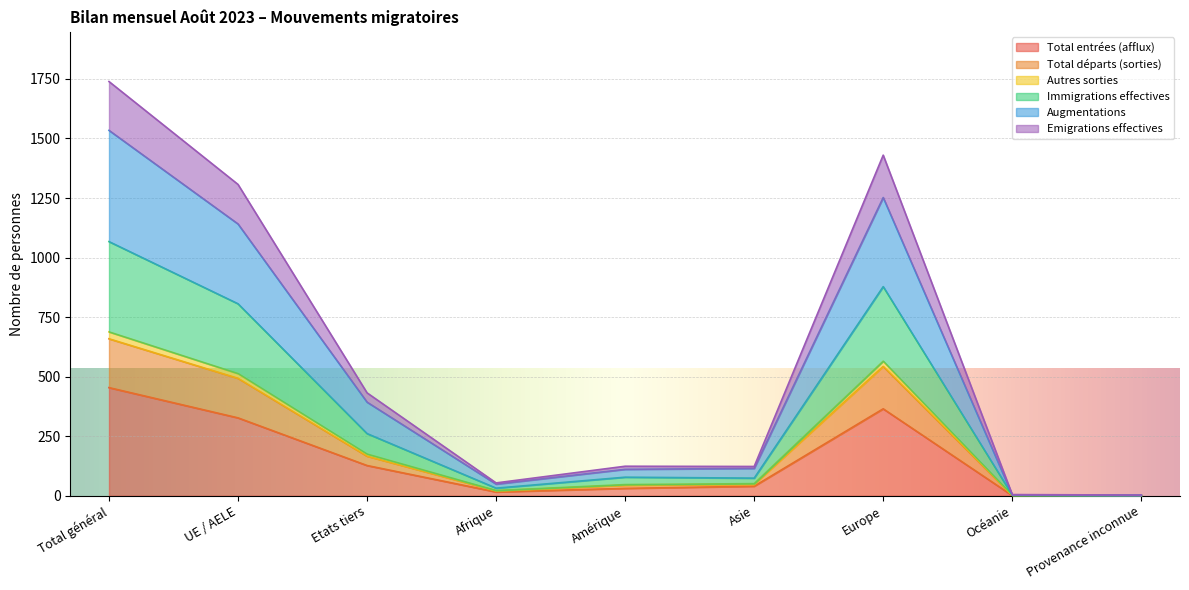

True or false: Immigrations effectives and Total départs (sorties) cross at least once.

False